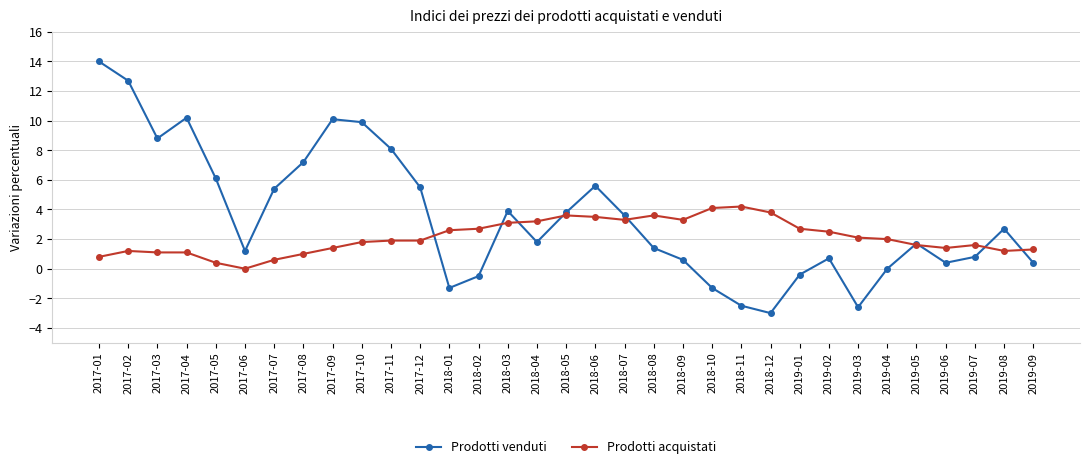

What is the average value of the Prodotti acquistati series?

2.1